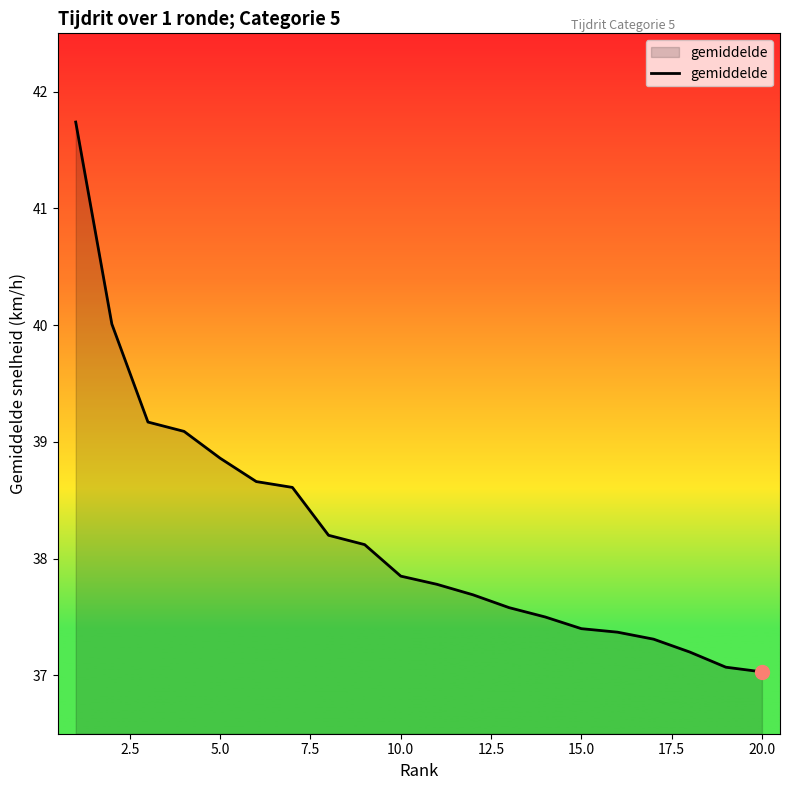

What is the greatest value displayed?

41.7